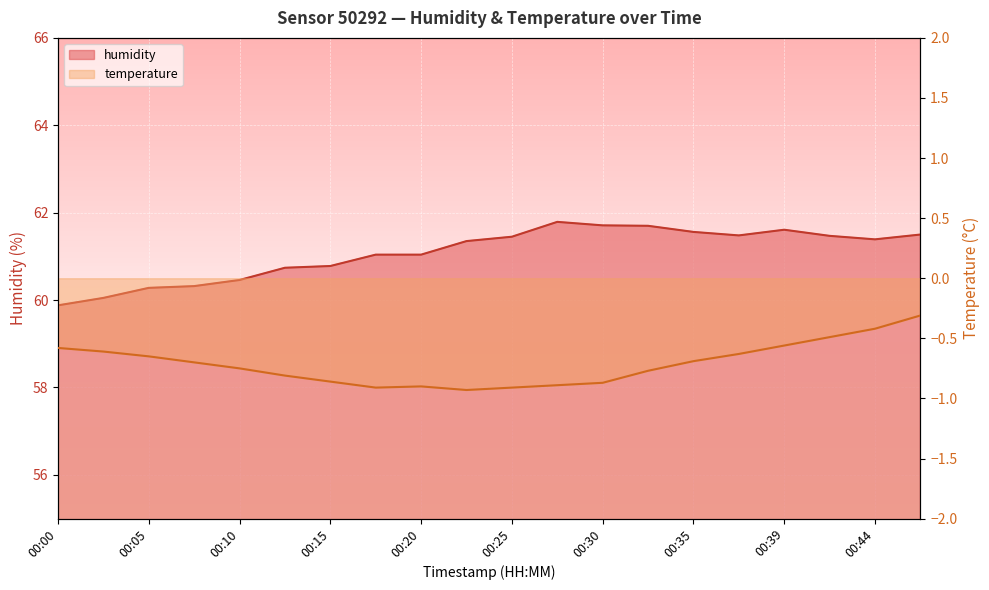

True or false: humidity and temperature intersect in this chart.

False